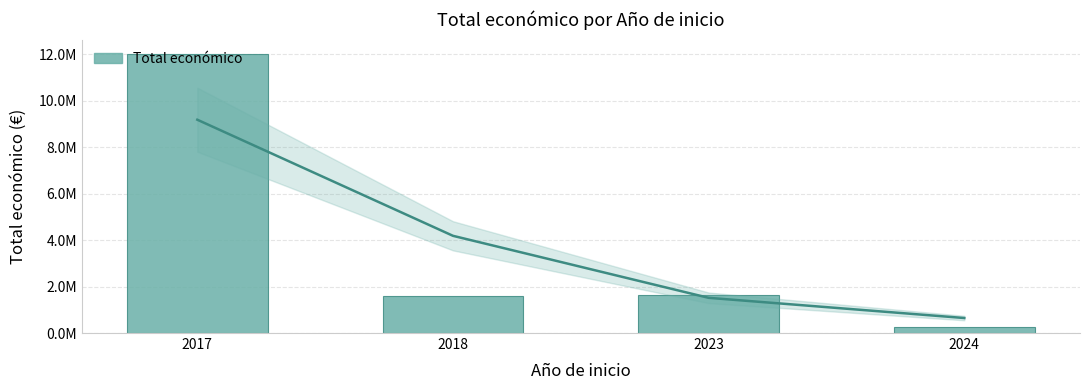

What is the change in value from 2017 to 2023?

-10393900